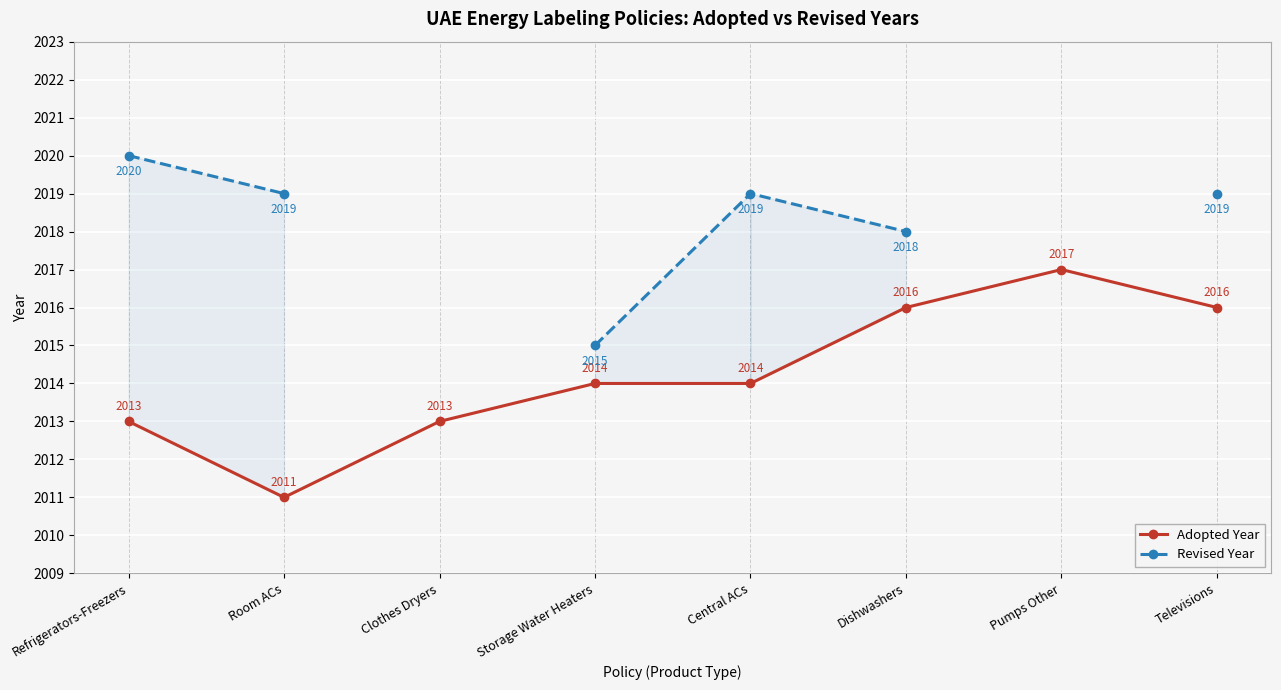

What position from the right is Central ACs?

4